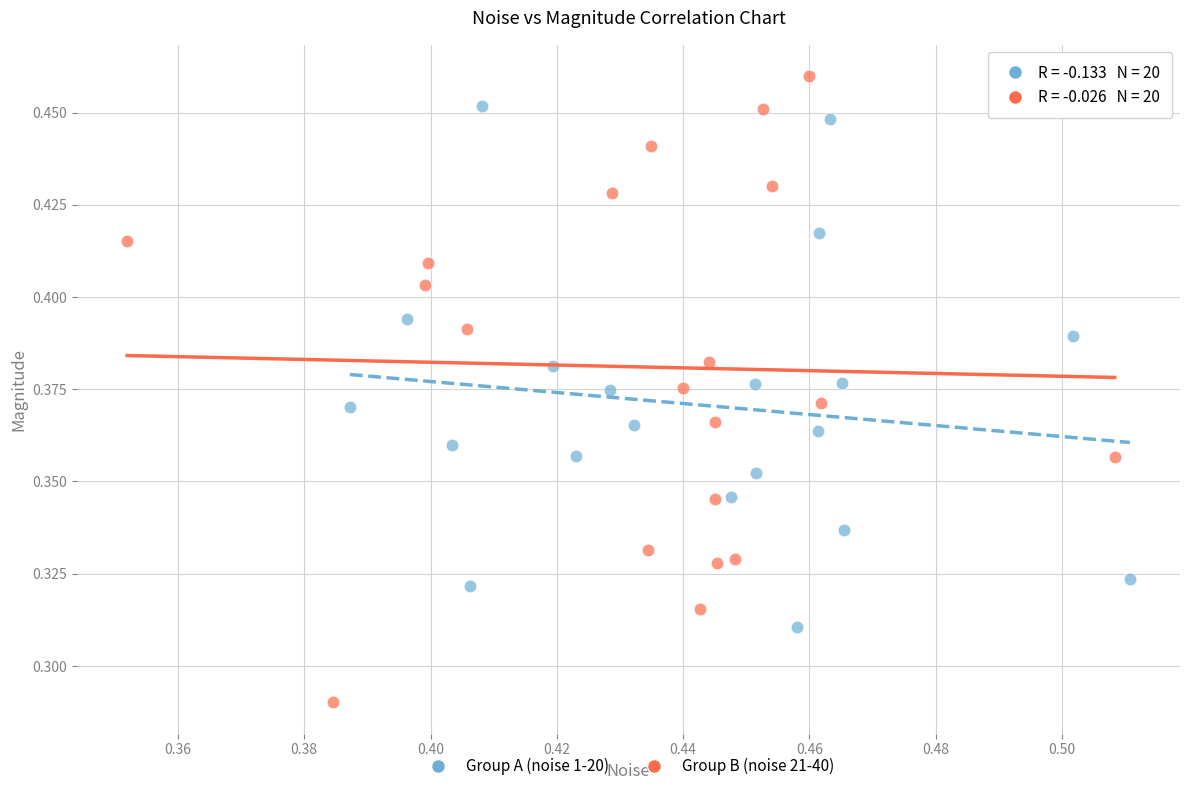

Which series contains the highest Y value?

Group B (noise 21-40)